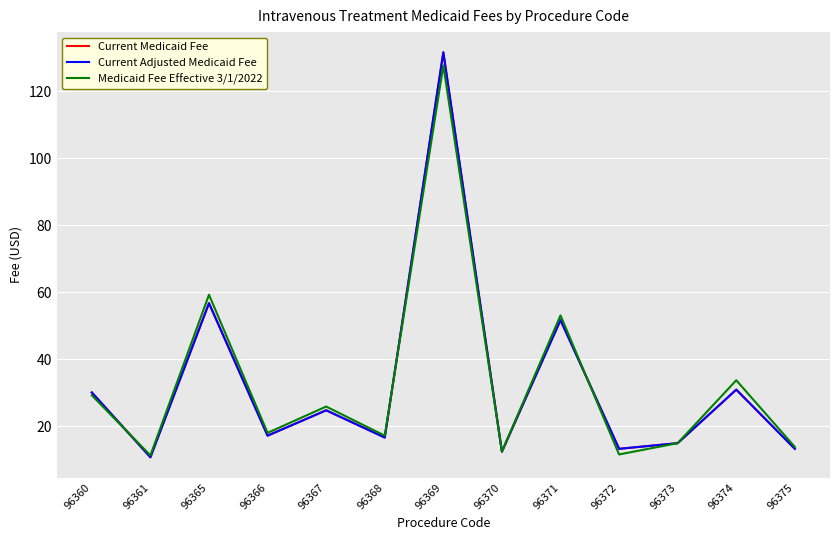

Which series has the widest spread of values?

Current Medicaid Fee